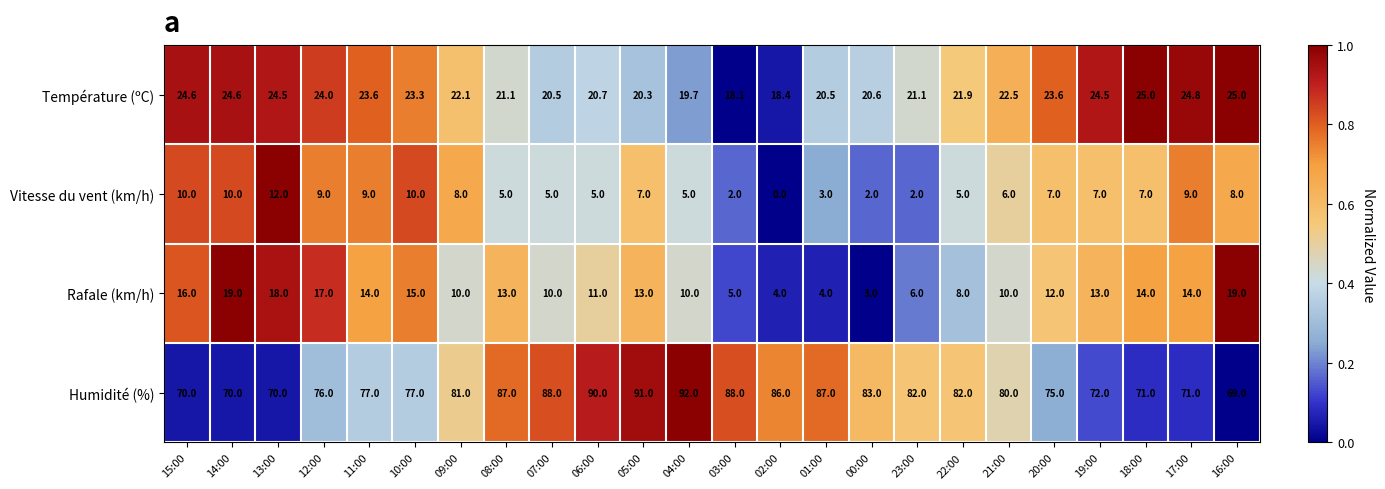

Count the number of data series in this chart.

4